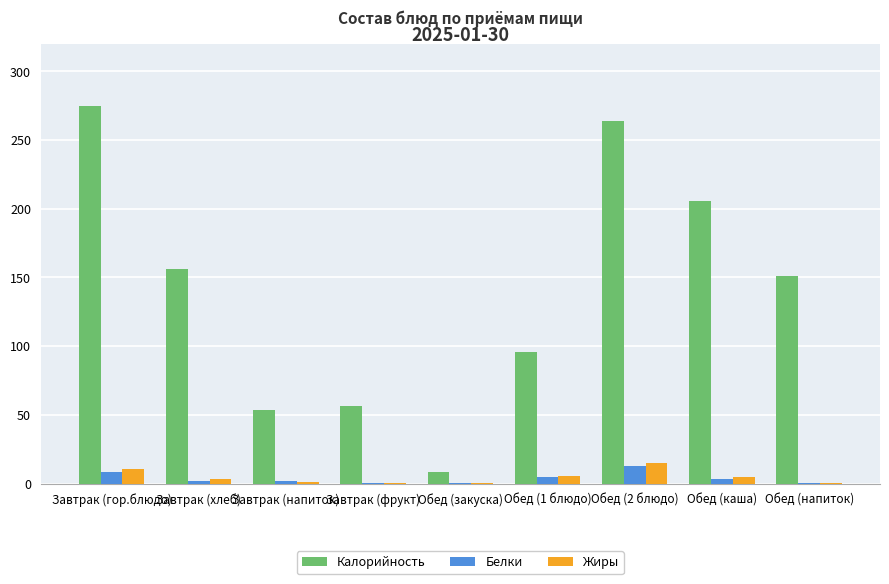

Which series has the widest spread of values?

Калорийность